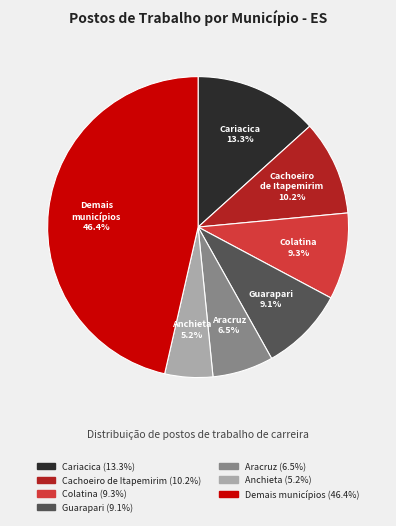

Is there a majority slice in this chart?

No